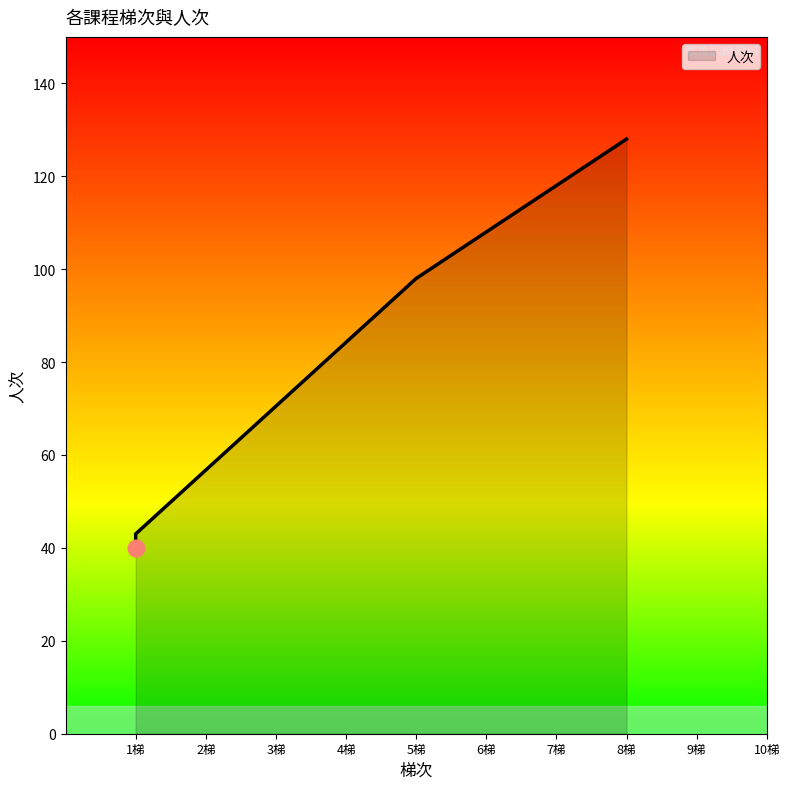

What is the average value?

77